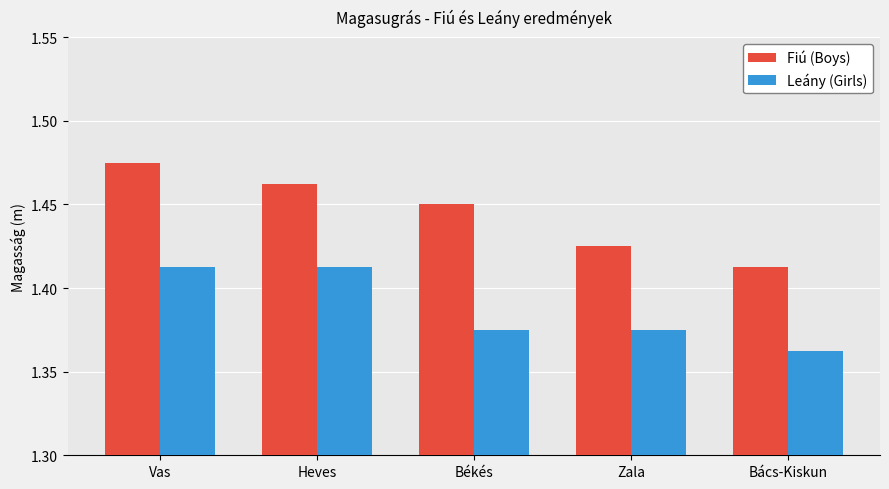

Is it true that Leány (Girls) equals 0.8 at Békés?

False